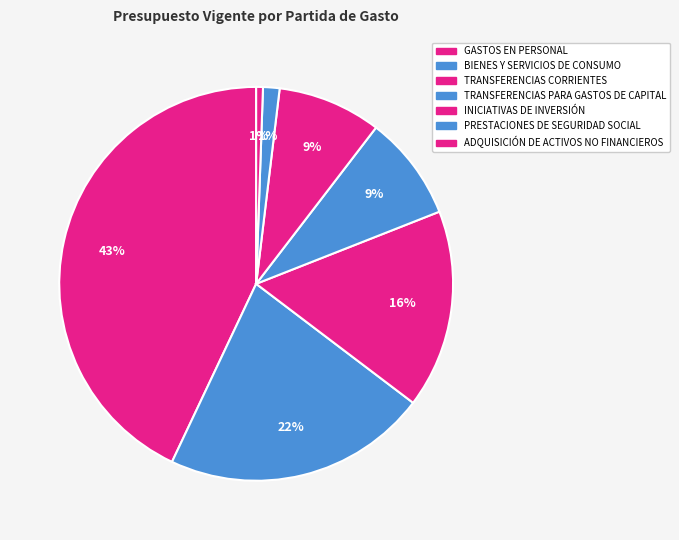

How many segments does this pie chart have?

7